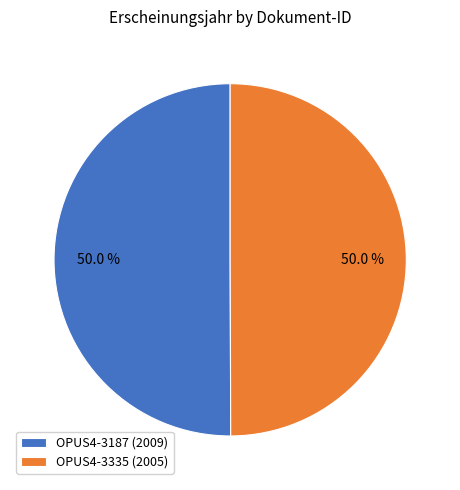

To the nearest percent, what percentage of the pie is OPUS4-3335?

50%